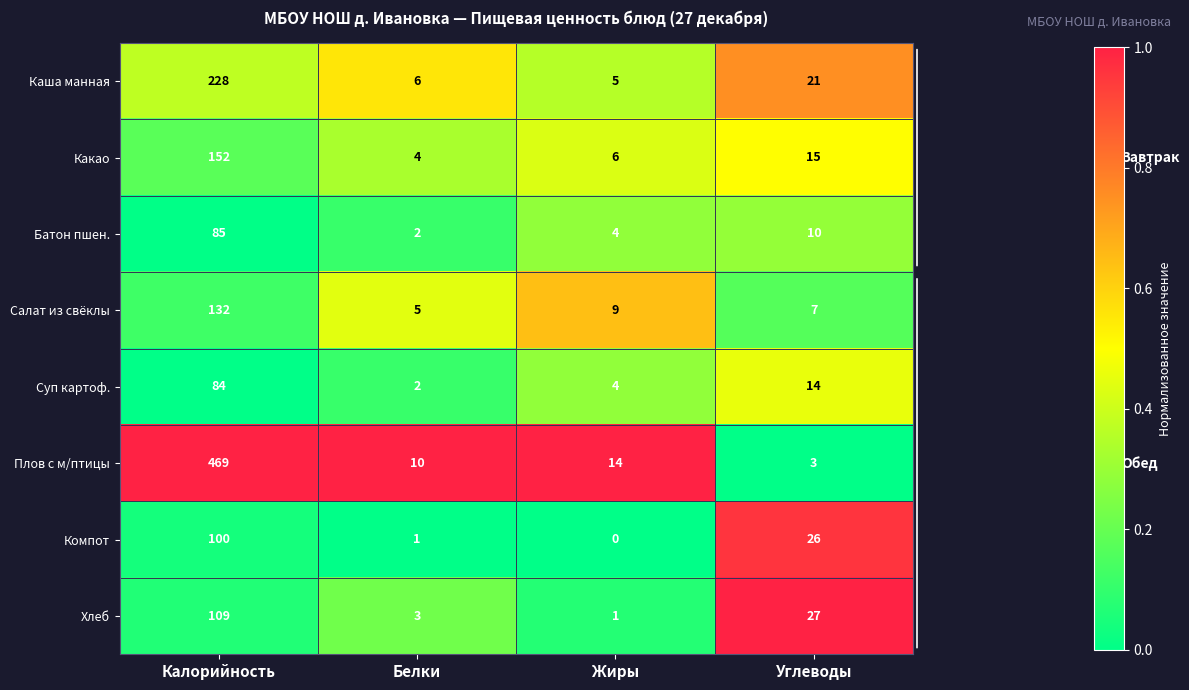

What is the total value across all series at Белки?

33